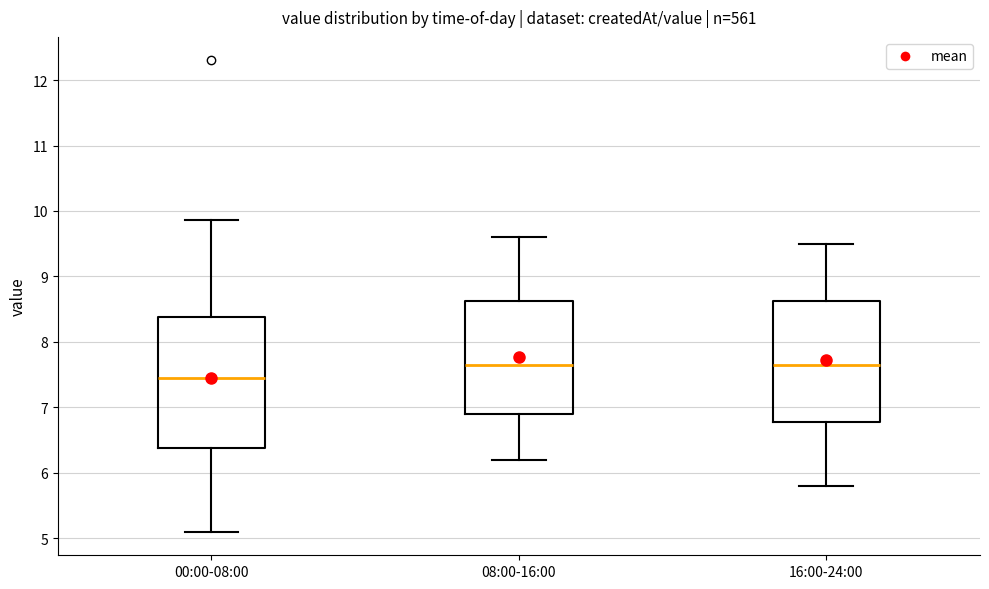

Where does the upper whisker of the box for 08:00-16:00 end on the y-axis? The values are not printed on the chart, so give them approximately, as read against the axis.

9.6